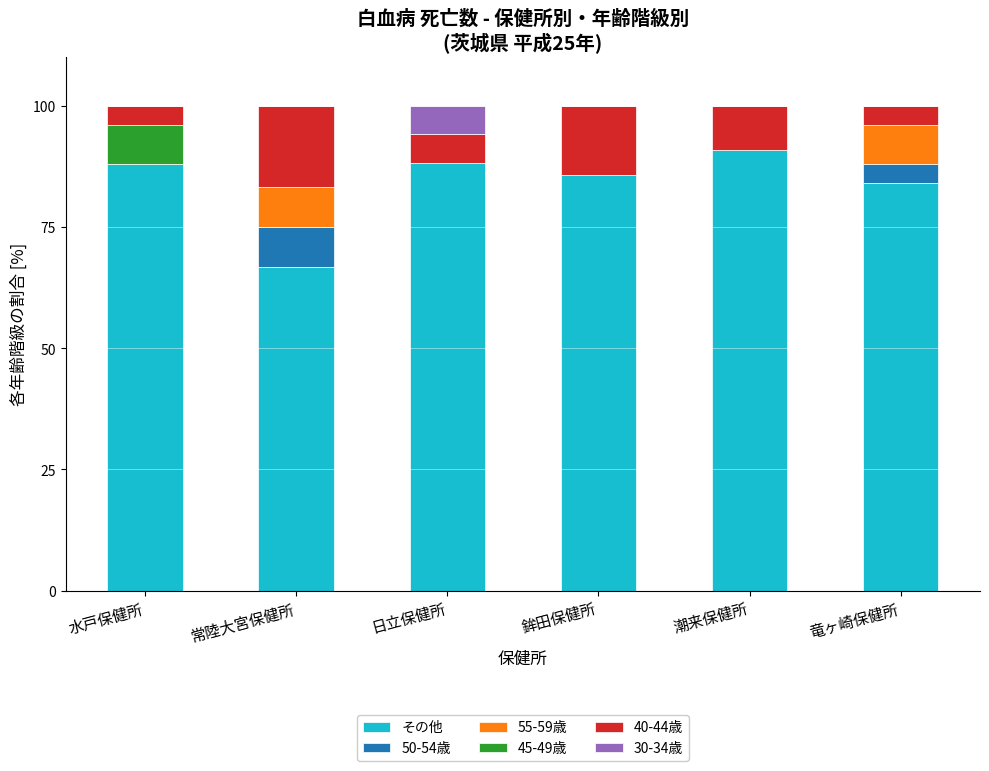

What is the total value across all series at 潮来保健所?

100.0